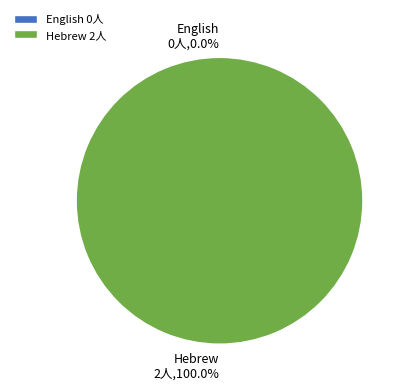

What portion of the pie excludes English?

100.0%